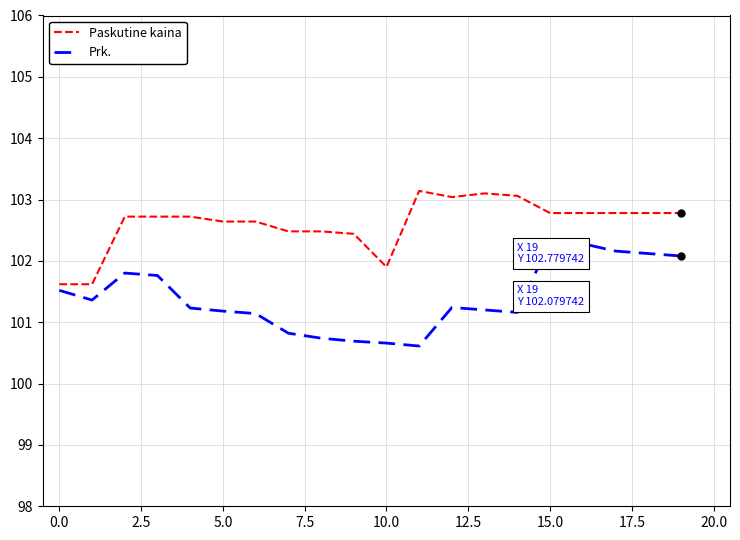

Which series has the largest total across all categories?

Paskutine kaina